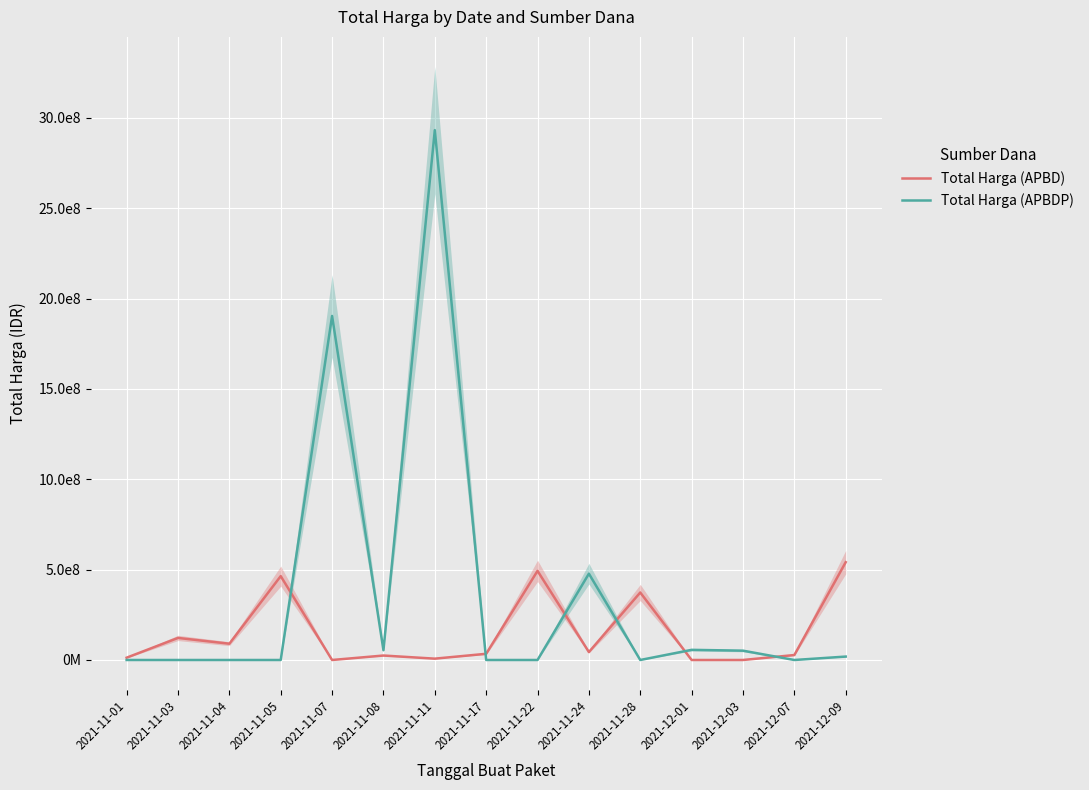

List the series in order of their peak value, lowest first.

Total Harga (APBD), Total Harga (APBDP)